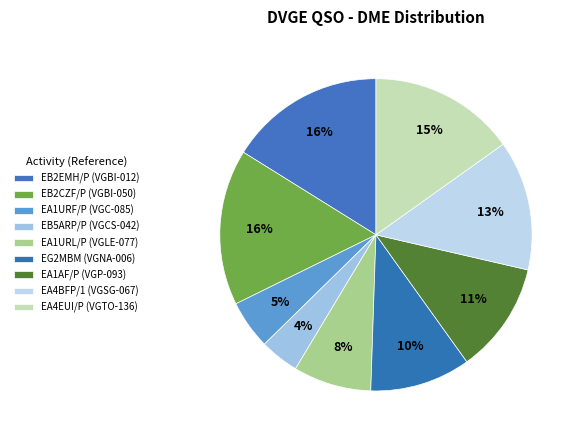

Count the number of slices in the pie.

9